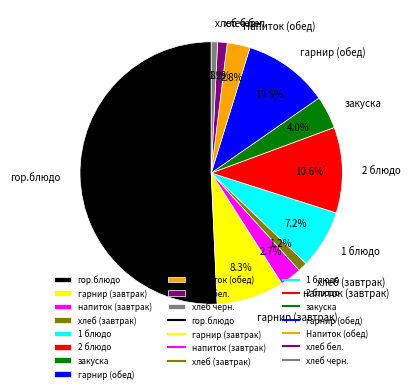

What percentage is the гор.блюдо slice, to the nearest percent?

51%